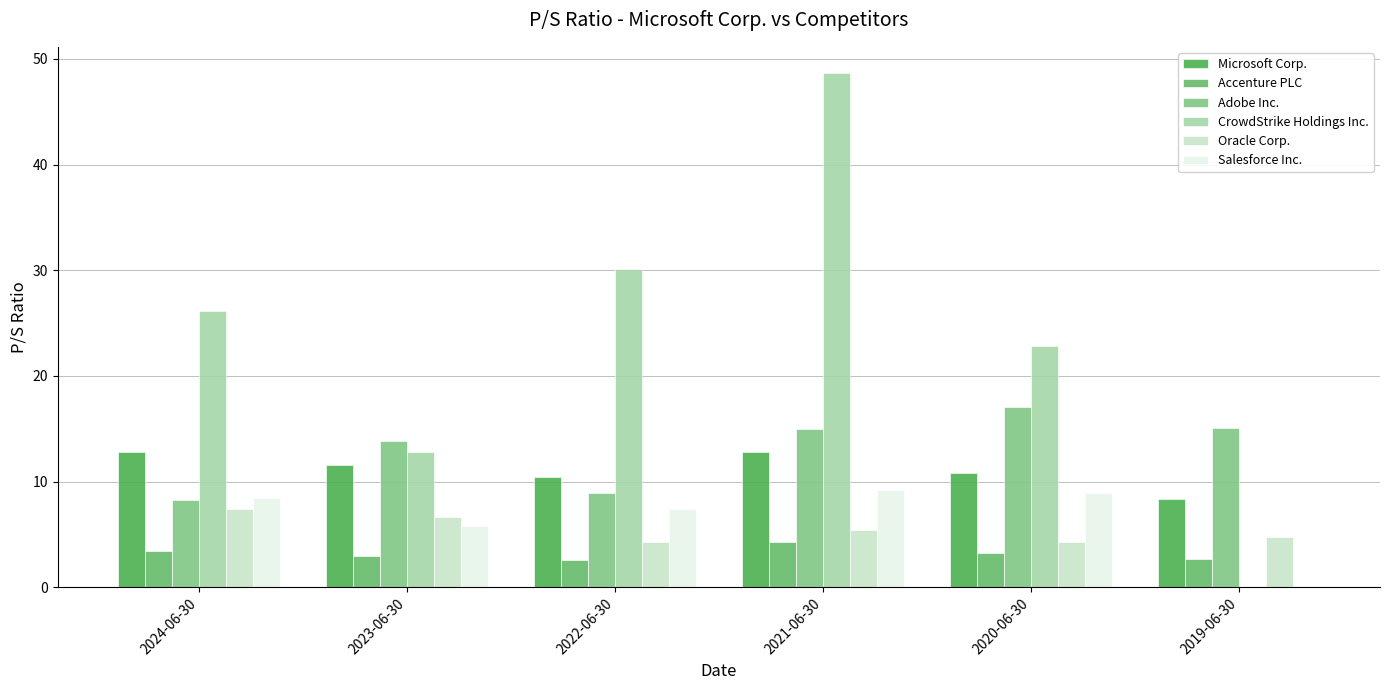

What is the difference between the maximum and minimum values in the Accenture PLC series?

1.7